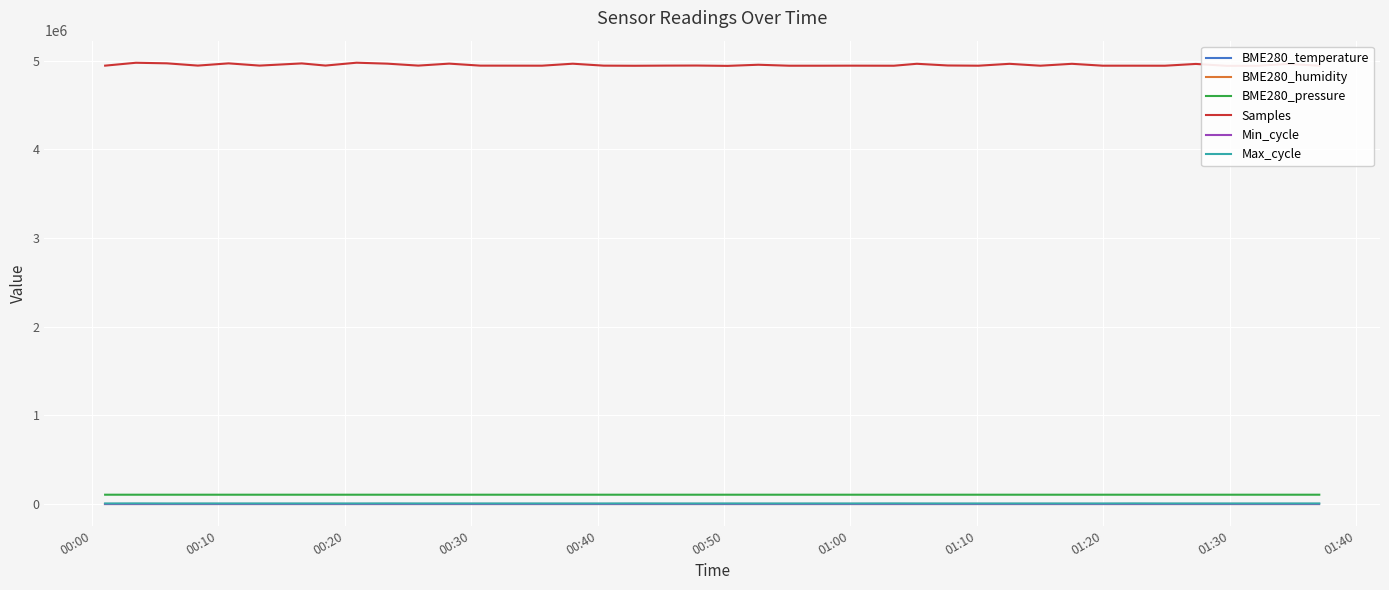

True or false: BME280_temperature and Samples cross at least once.

False